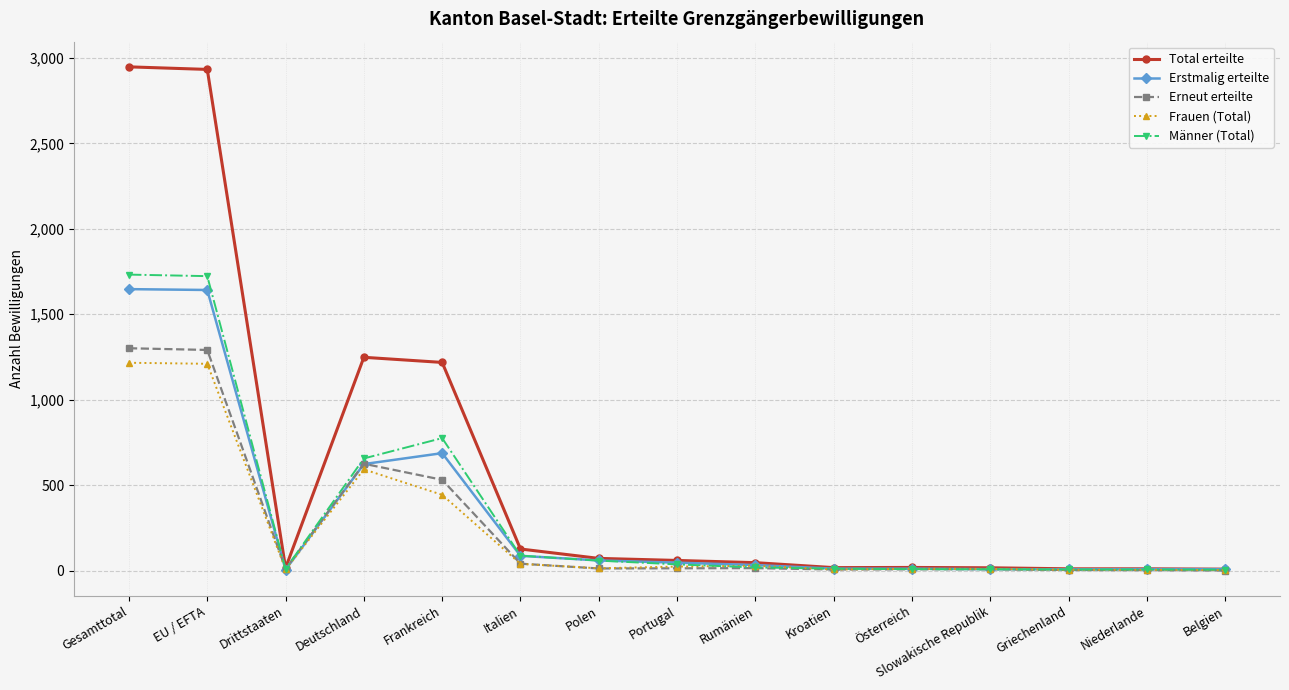

How many values in the Erstmalig erteilte series are below 32?

7